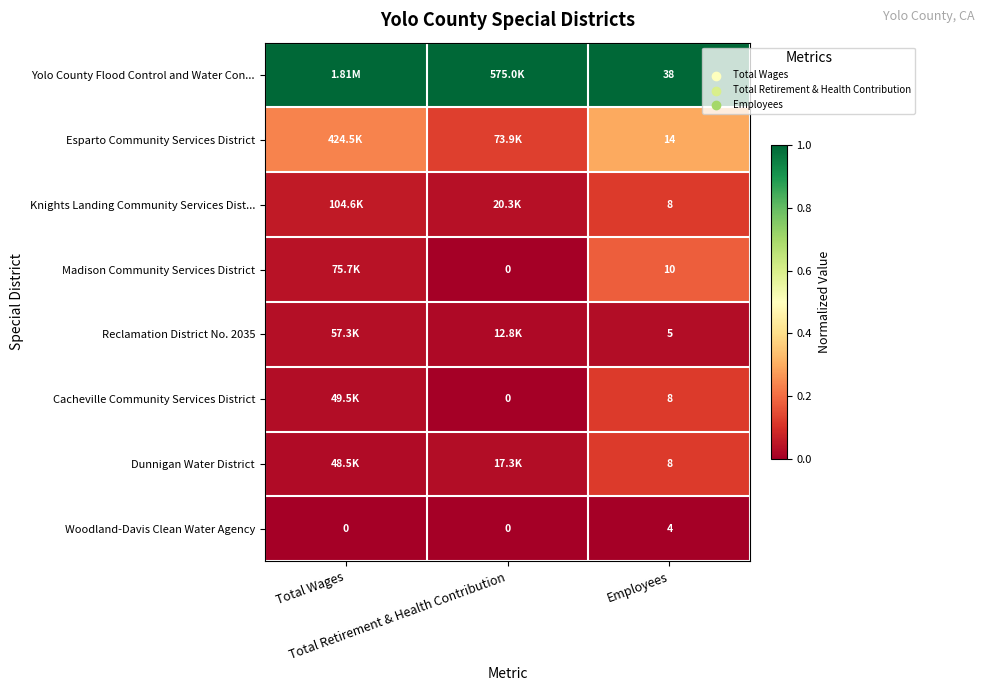

What is the spread (max minus min) of values at Employees?

34.0